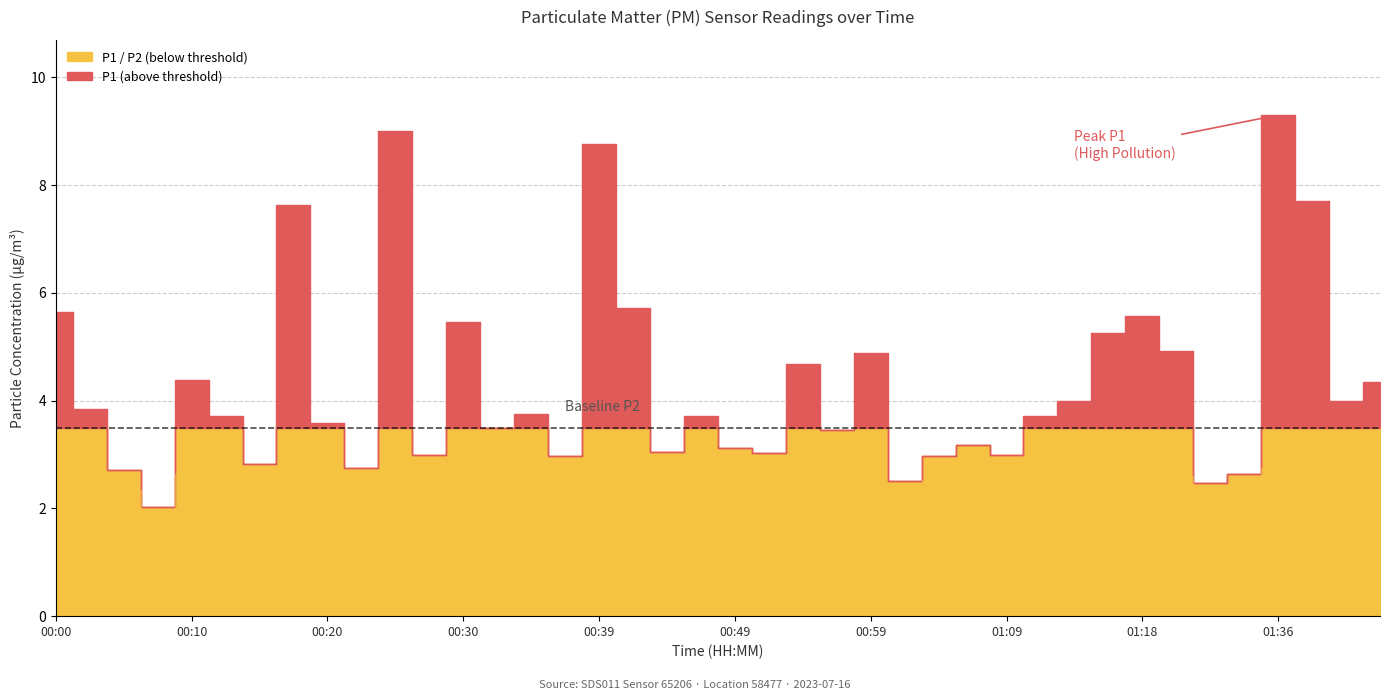

Reading left to right, extract all data points from this chart.

P1: 00:00=5.7	00:03=3.9	00:05=2.7	00:08=2.0	00:10=4.4	00:13=3.7	00:15=2.8	00:17=7.6	00:20=3.6	00:22=2.8	00:25=9.0	00:27=3.0	00:30=5.5	00:32=3.5	00:34=3.8	00:37=3.0	00:39=8.8	00:42=5.7	00:44=3.0	00:47=3.7	00:49=3.1	00:51=3.0	00:54=4.7	00:56=3.5	00:59=4.9	01:01=2.5	01:04=3.0	01:06=3.2	01:09=3.0	01:11=3.7	01:14=4.0	01:16=5.2	01:18=5.6	01:21=4.9	01:31=2.5	01:33=2.6	01:36=9.3	01:38=7.7	01:41=4.0	01:43=4.3
P2: 00:00=2.5	00:03=2.6	00:05=2.4	00:08=1.9	00:10=2.6	00:13=2.6	00:15=2.5	00:17=2.6	00:20=2.4	00:22=2.5	00:25=2.4	00:27=2.5	00:30=2.3	00:32=2.5	00:34=2.6	00:37=2.5	00:39=2.5	00:42=2.8	00:44=2.7	00:47=2.6	00:49=2.7	00:51=2.7	00:54=2.6	00:56=2.3	00:59=2.4	01:01=2.3	01:04=2.5	01:06=2.6	01:09=2.5	01:11=2.7	01:14=2.6	01:16=2.5	01:18=2.5	01:21=2.6	01:31=2.3	01:33=2.4	01:36=2.8	01:38=2.7	01:41=3.0	01:43=2.9